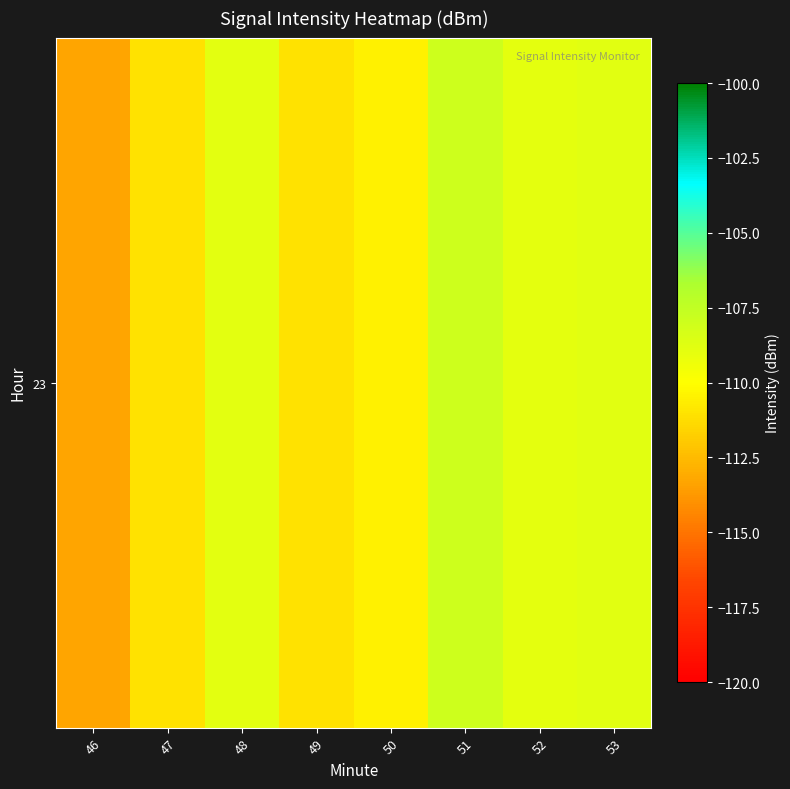

List the labels in order of value, smallest first.

46, 49, 47, 50, 52, 48, 53, 51